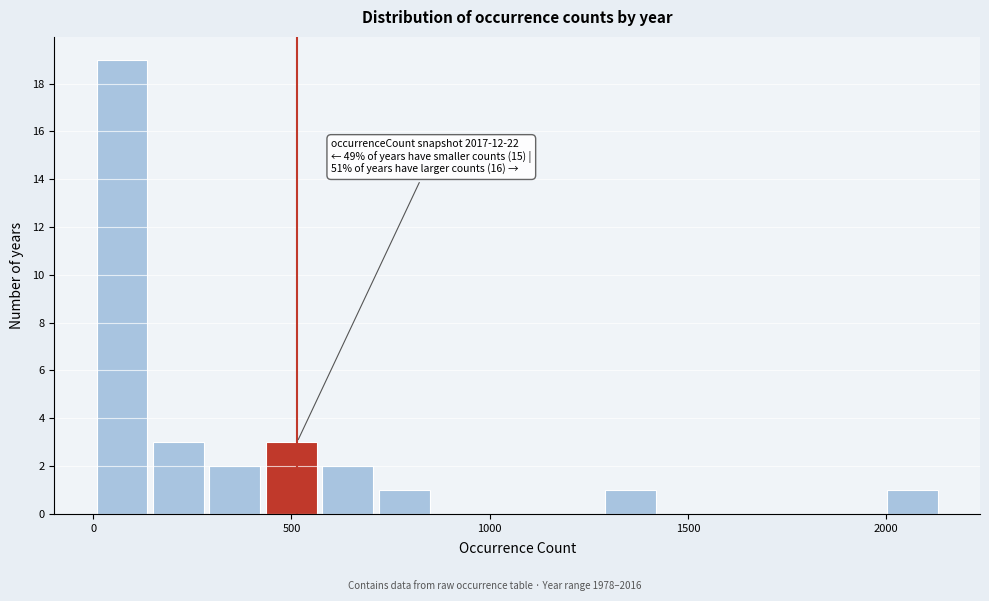

Read against the x-axis, roughly where is the centre of the tallest bar?

50